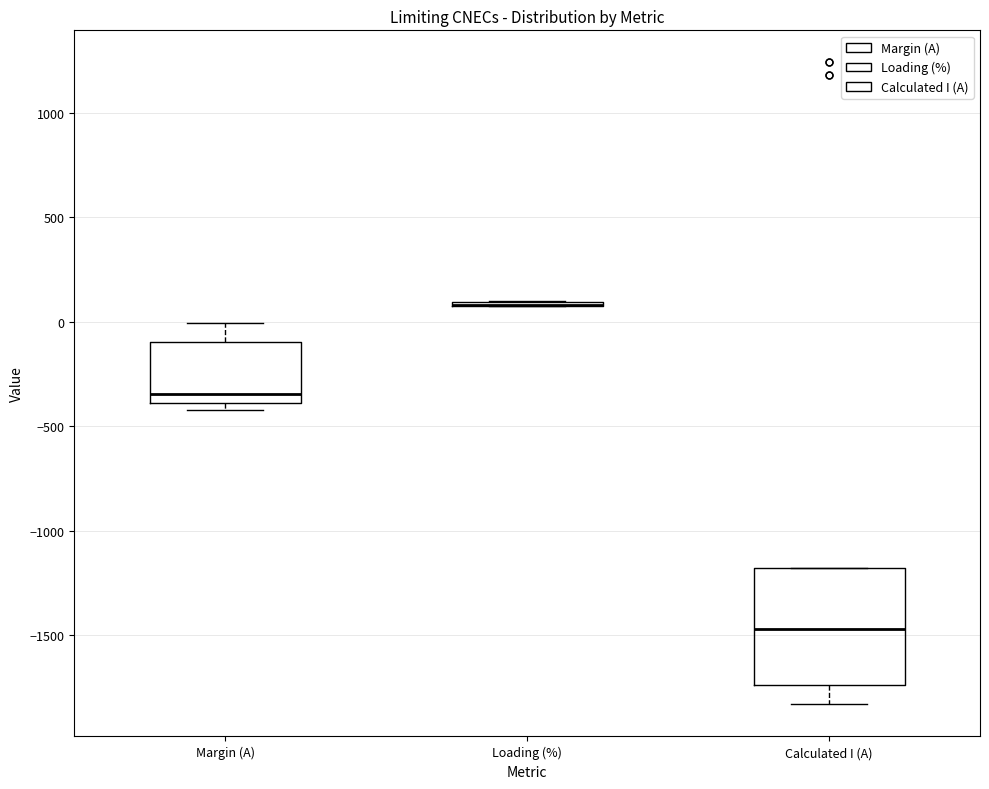

Reading left to right, read every box against the y-axis: the position of its median line, the range the box covers, and the ends of its whiskers. The values are not printed on the chart, so give them approximately, as read against the axis.

Margin (A): median -350, box -400 to -100, whiskers -400 (just below the box's lower edge) to 0
Loading (%): box collapsed to a line at 100, whiskers 50 to 100
Calculated I (A): median -1450, box -1750 to -1200, whiskers -1850 to -1200